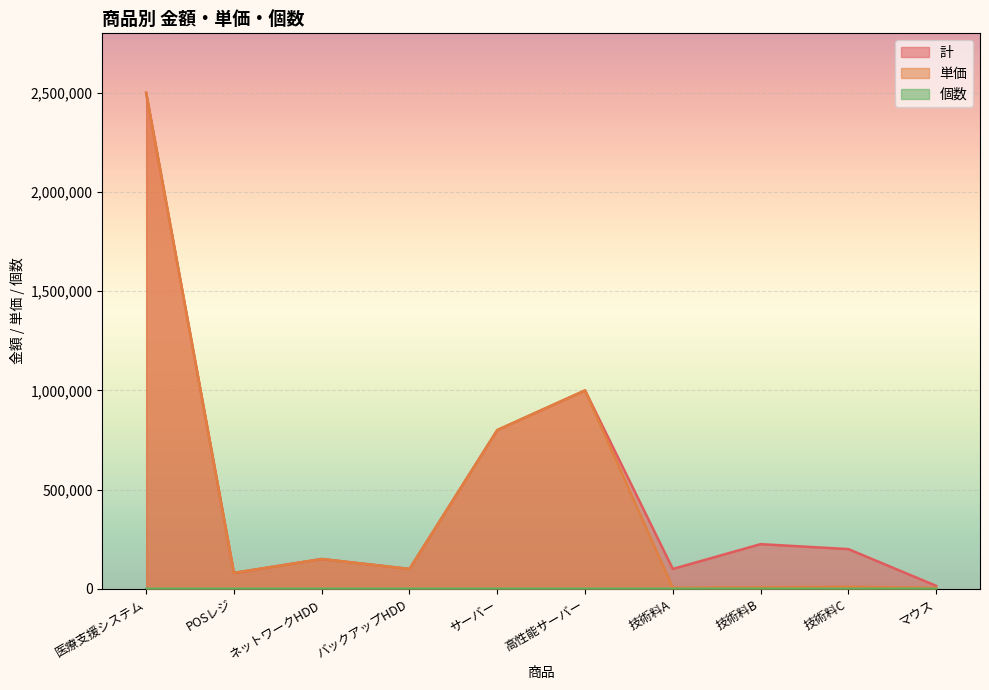

What is the maximum value for 個数?

30